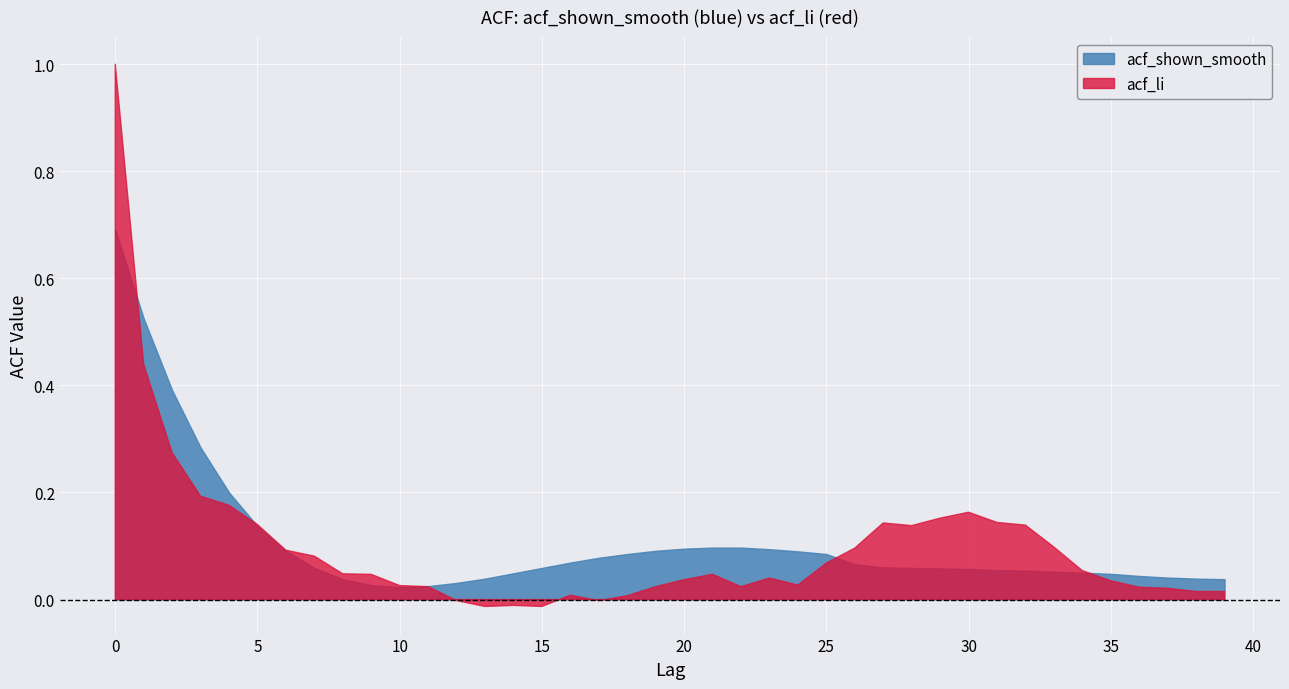

How many lines are shown in the chart?

2